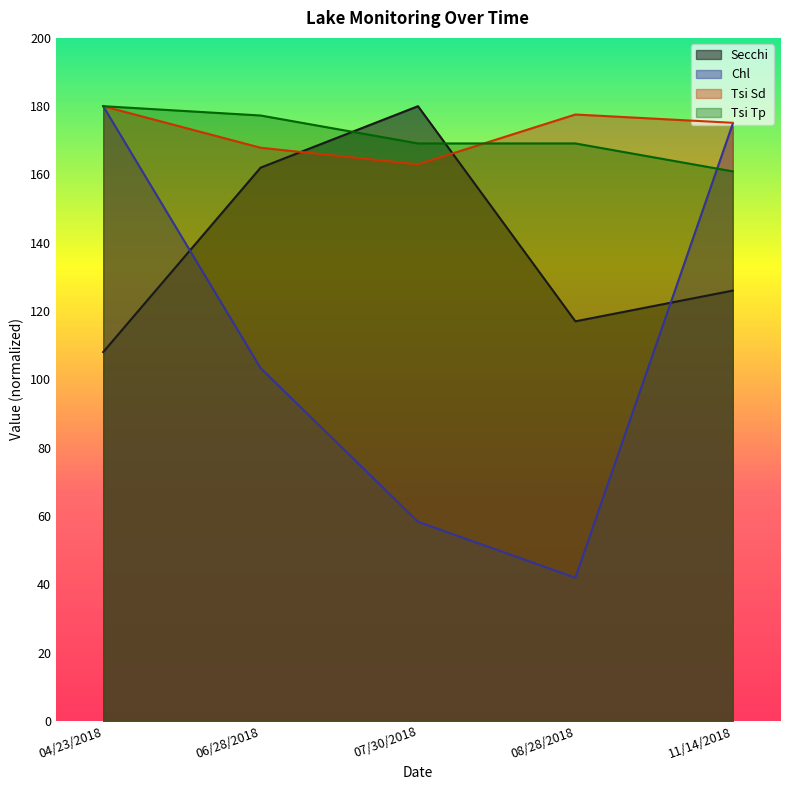

At 04/23/2018, list the series in order from largest to smallest.

Chl, Tsi Sd, Tsi Tp, Secchi